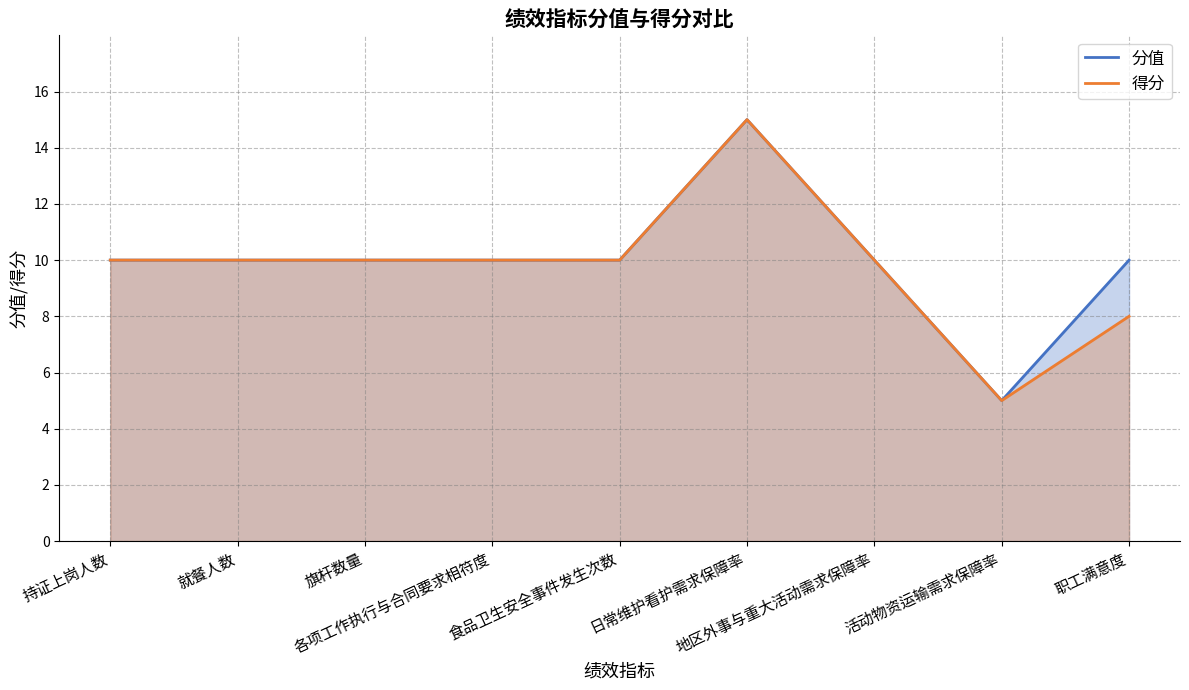

What is the sum of all 得分 values?

88